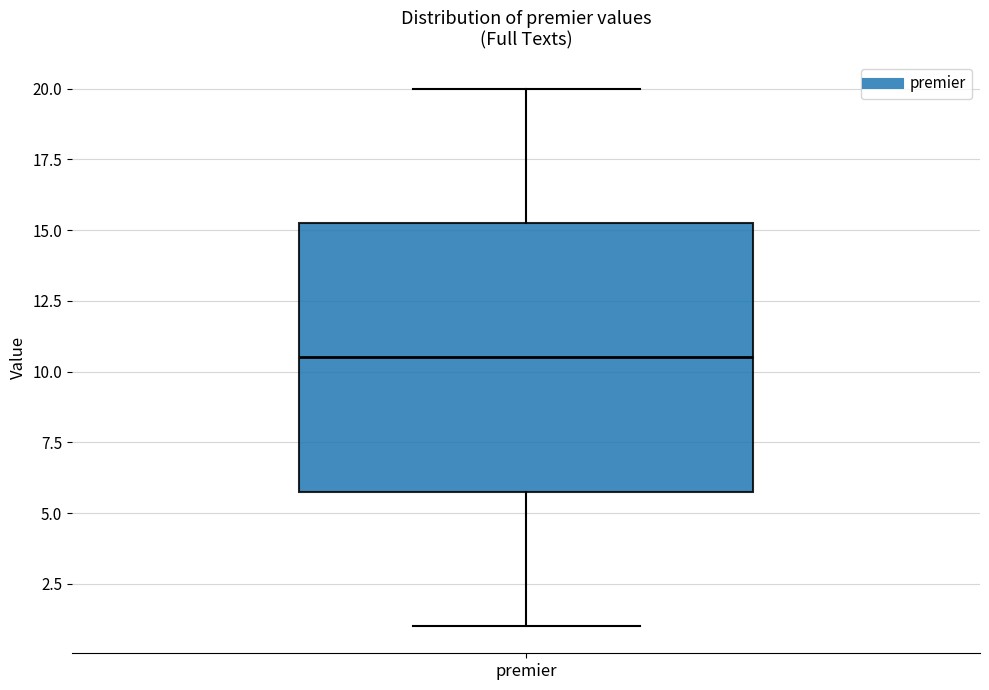

Read this box plot against the y-axis: the position of the median line, the range covered by the box, and the ends of both whiskers. The values are not printed on the chart, so give them approximately, as read against the axis.

median 10.5, box 6.0 to 15.5, whiskers 1.0 to 20.0